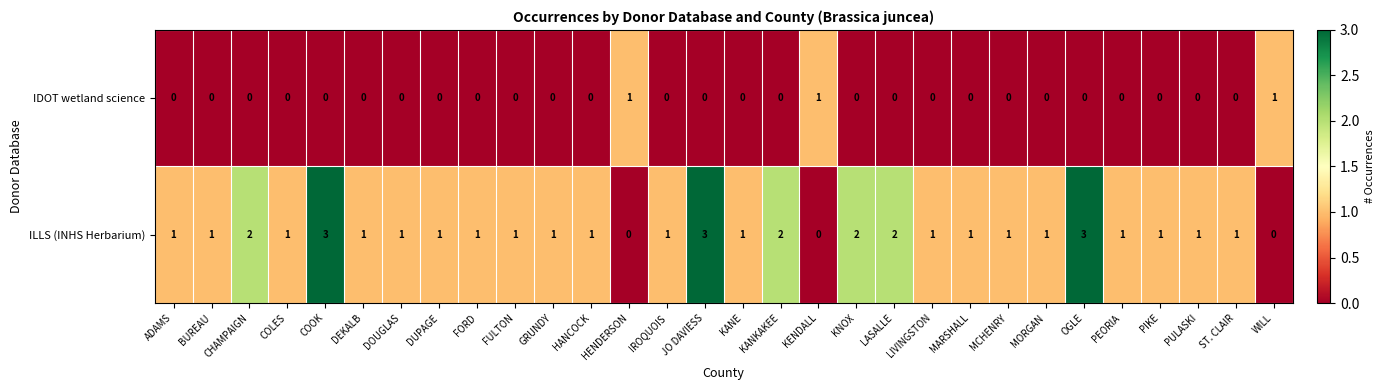

Which series has the largest range (max minus min)?

ILLS (INHS Herbarium)